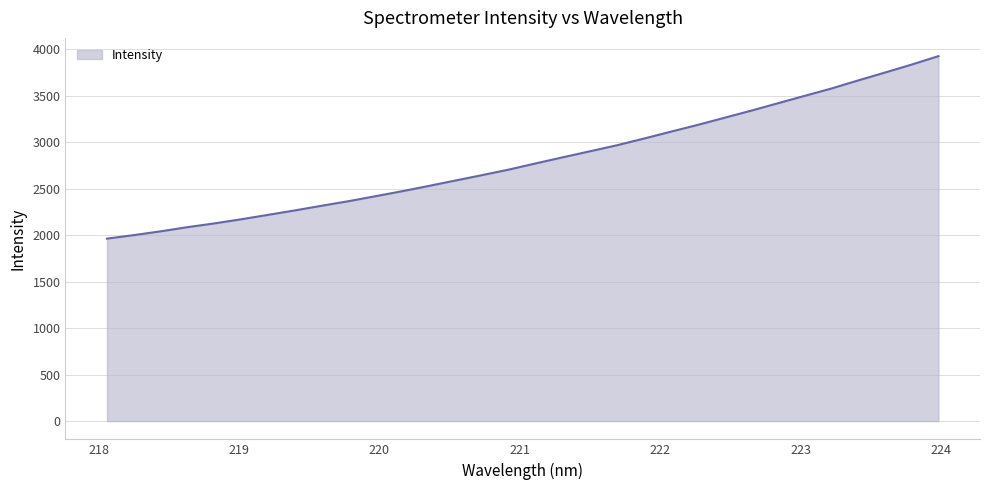

What is the greatest value displayed?

3927.0